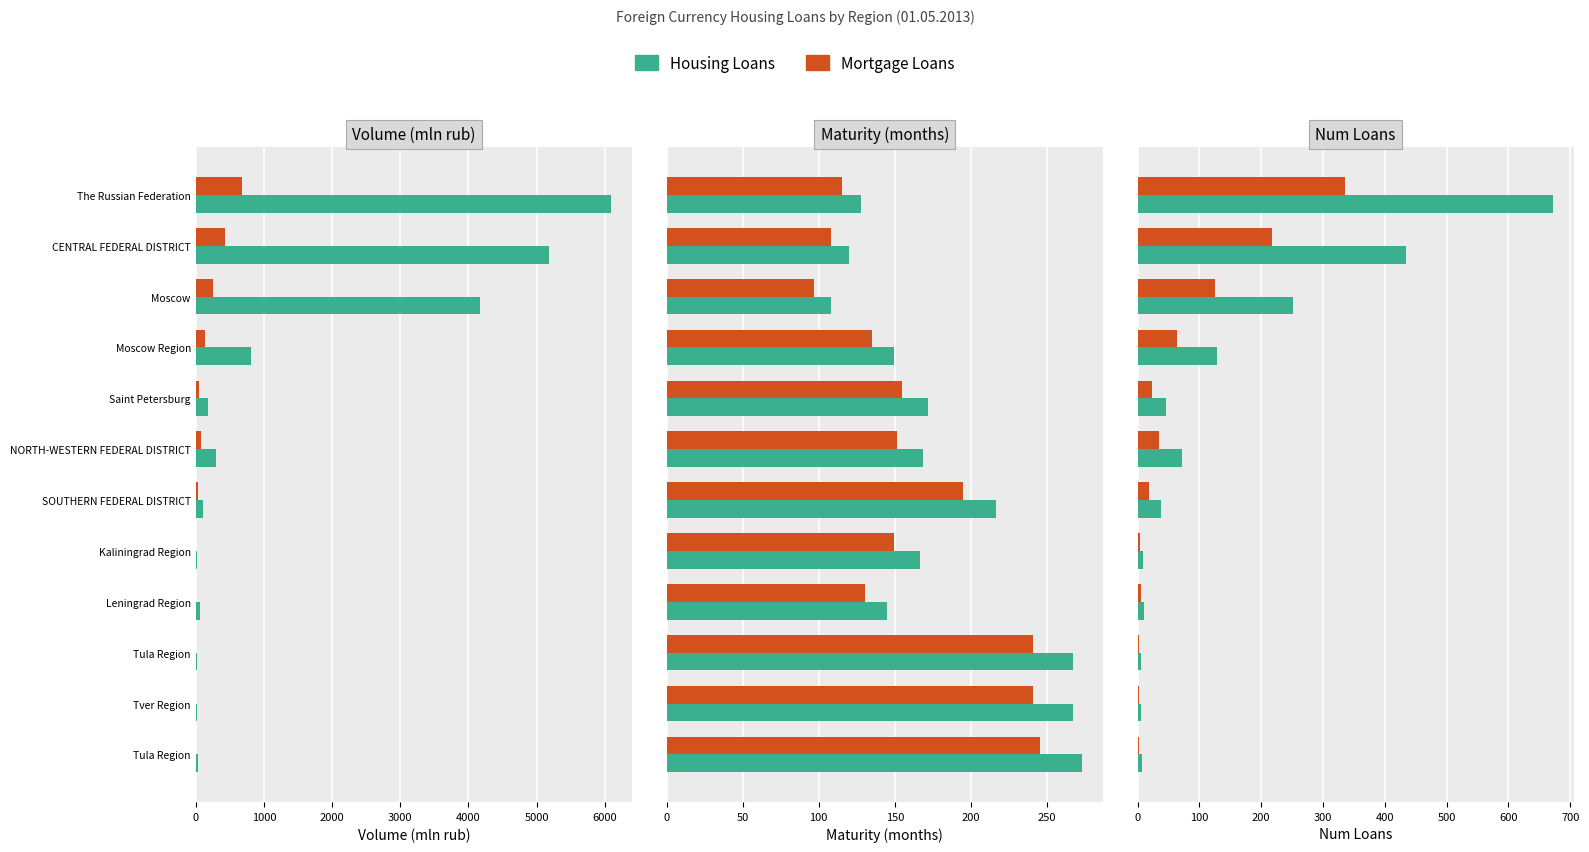

Reading right to left, what are all the values shown in this chart?

Housing Loans: 7	6	6	10	9	37	71	46	129	251	435	672
Mortgage Loans: 3	3	3	5	4	18	35	23	64	125	217	336